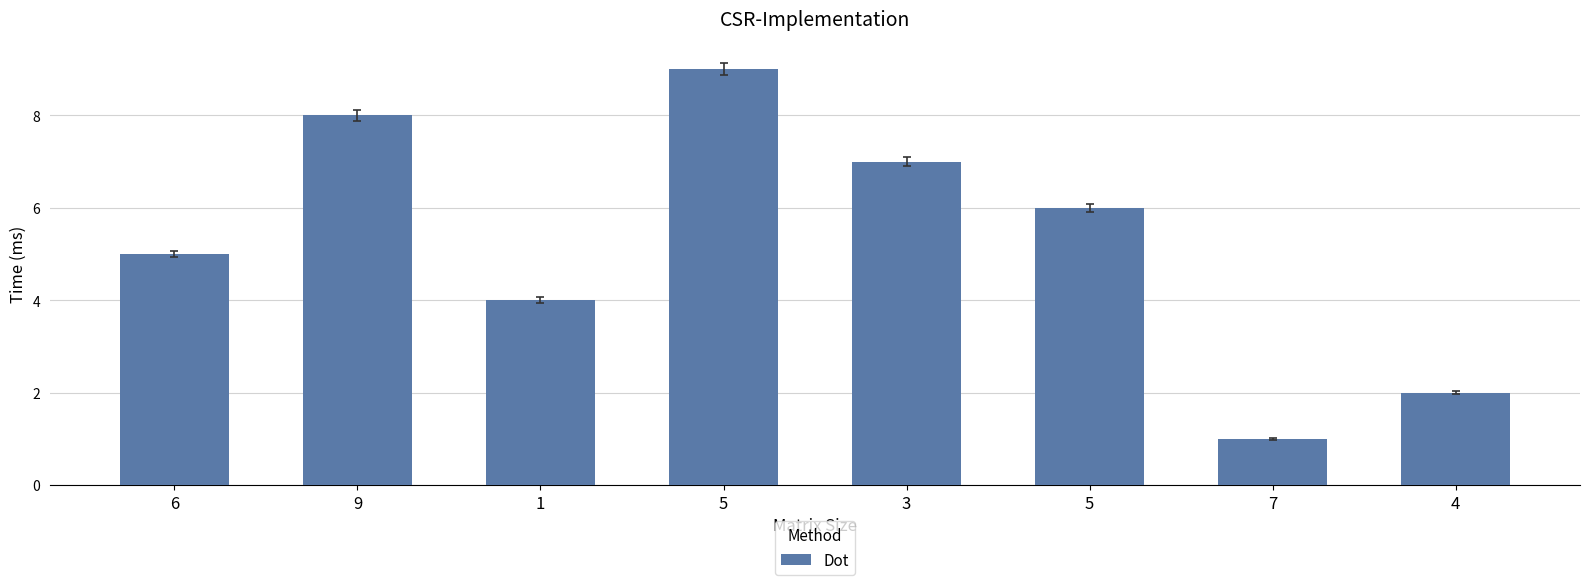

Does the chart contain any negative values?

No